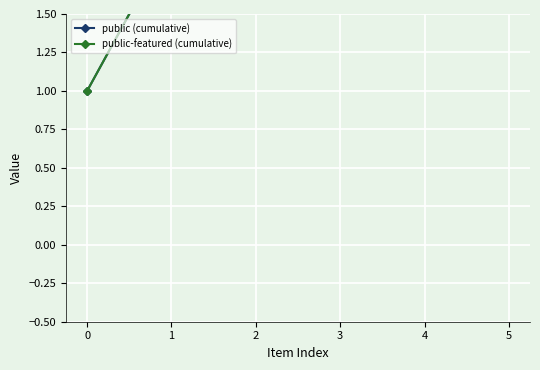

How many data points does each series have?

6